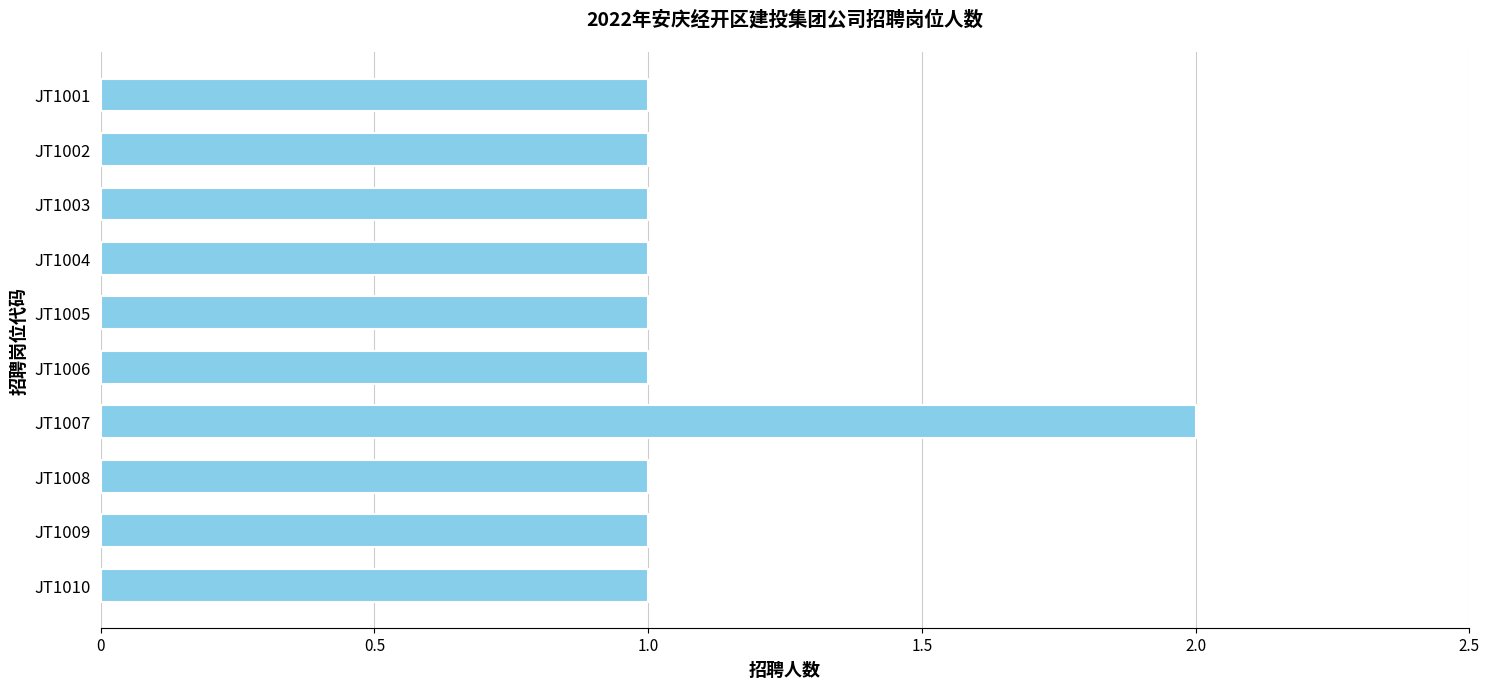

Approximately how many times larger is the value at JT1006 compared to JT1005?

1.0